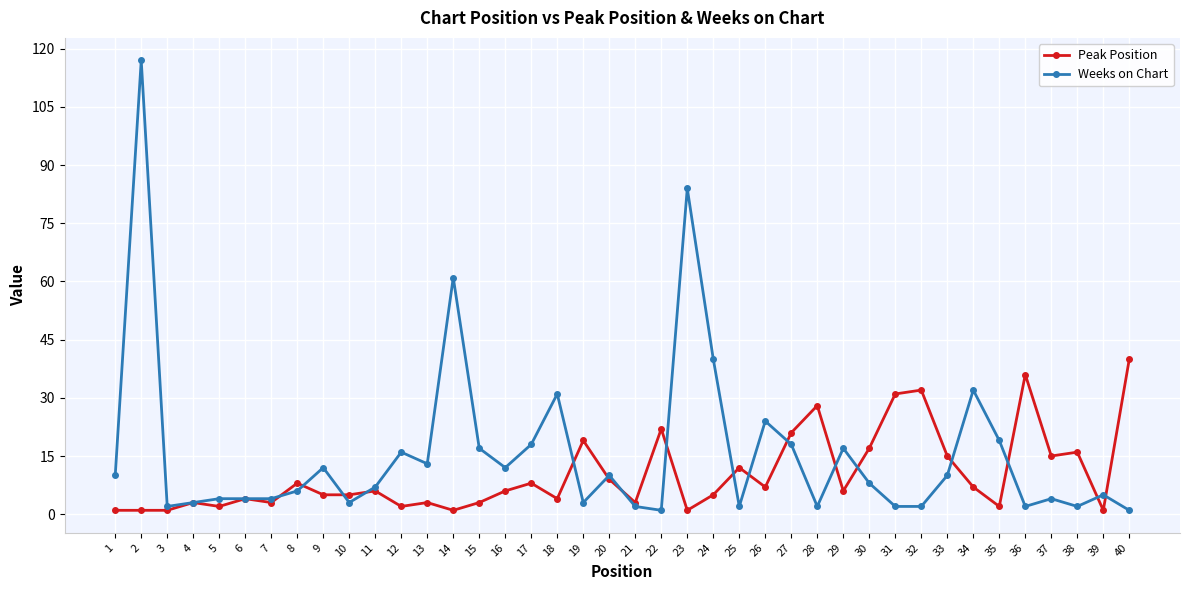

At which category is the sum across all series the highest?

2